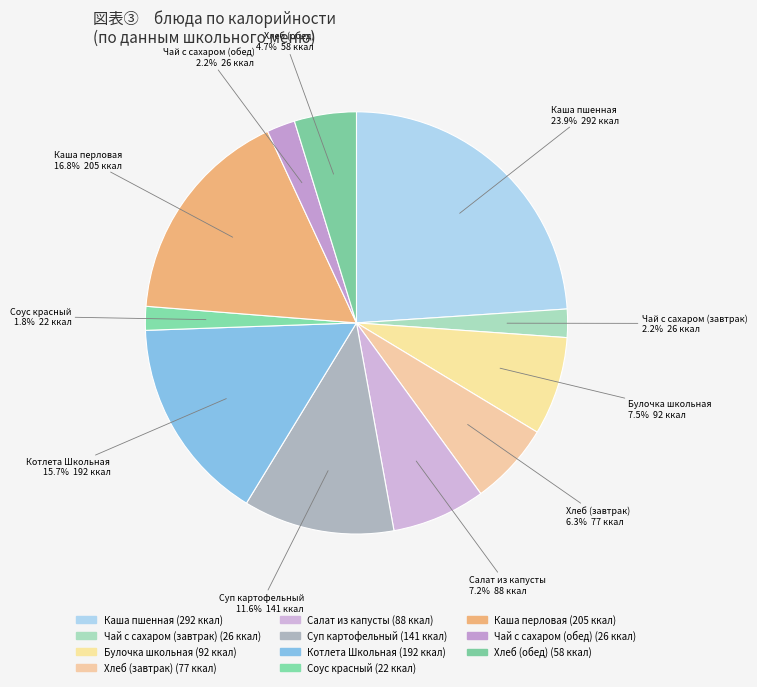

How many segments does this pie chart have?

11